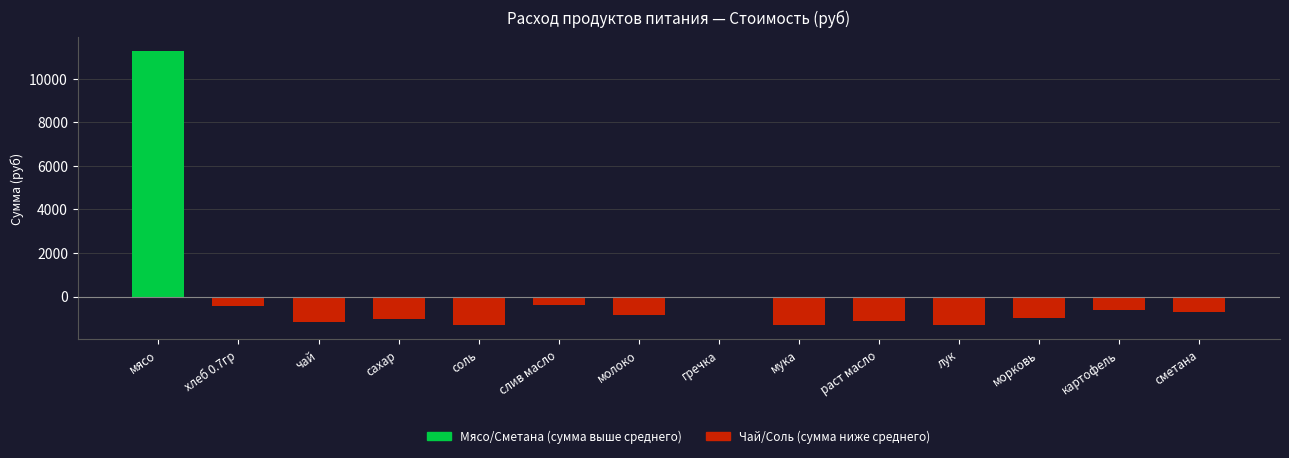

What is the difference between the maximum and minimum values?

12609.0